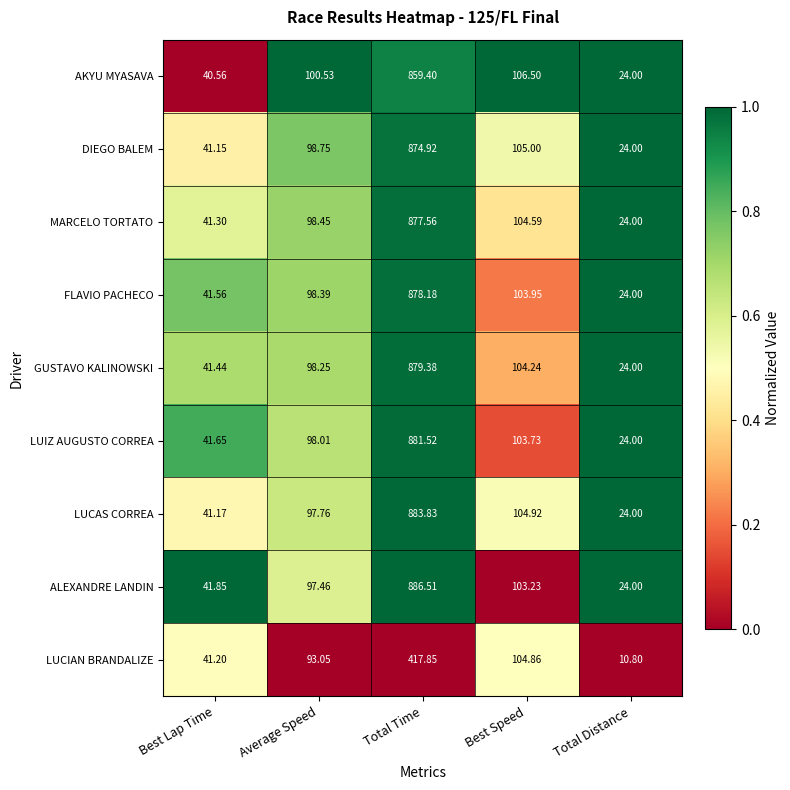

List the series in order of their peak value, highest first.

ALEXANDRE LANDIN, LUCAS CORREA, LUIZ AUGUSTO CORREA, GUSTAVO KALINOWSKI, FLAVIO PACHECO, MARCELO TORTATO, DIEGO BALEM, AKYU MYASAVA, LUCIAN BRANDALIZE